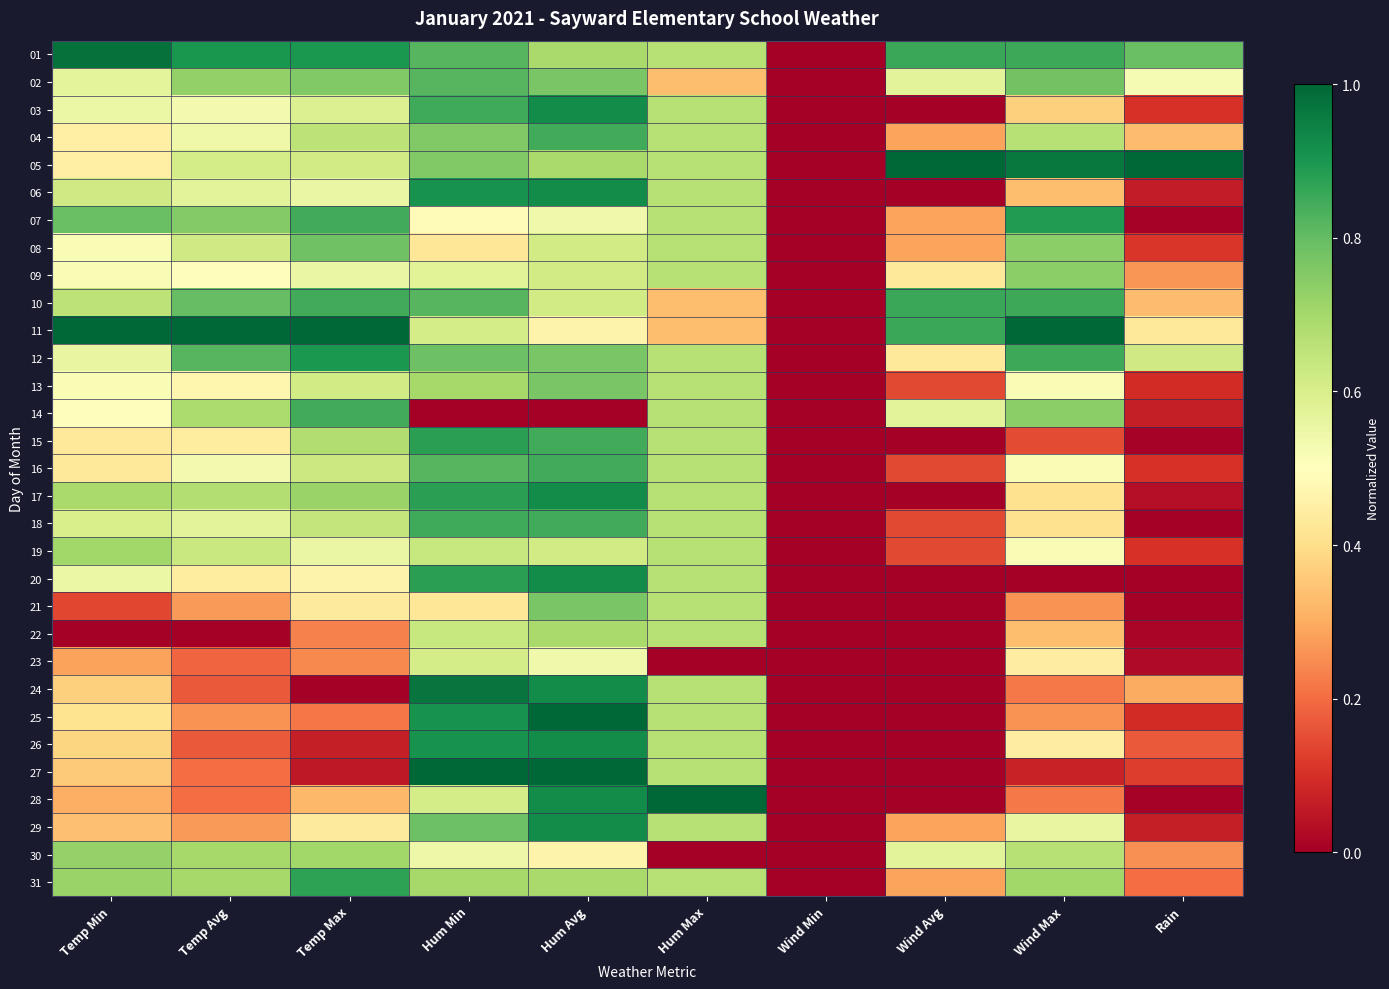

Reading left to right, list all the values displayed in this chart.

01: Temp Min=1.0	Temp Avg=0.9	Temp Max=0.9	Hum Min=0.8	Hum Avg=0.7	Hum Max=0.7	Wind Min=0.0	Wind Avg=0.9	Wind Max=0.9	Rain=0.8
02: Temp Min=0.6	Temp Avg=0.7	Temp Max=0.8	Hum Min=0.8	Hum Avg=0.8	Hum Max=0.3	Wind Min=0.0	Wind Avg=0.6	Wind Max=0.8	Rain=0.5
03: Temp Min=0.5	Temp Avg=0.5	Temp Max=0.6	Hum Min=0.8	Hum Avg=0.9	Hum Max=0.7	Wind Min=0.0	Wind Avg=0.0	Wind Max=0.4	Rain=0.1
04: Temp Min=0.5	Temp Avg=0.5	Temp Max=0.7	Hum Min=0.8	Hum Avg=0.8	Hum Max=0.7	Wind Min=0.0	Wind Avg=0.3	Wind Max=0.7	Rain=0.3
05: Temp Min=0.5	Temp Avg=0.6	Temp Max=0.6	Hum Min=0.8	Hum Avg=0.7	Hum Max=0.7	Wind Min=0.0	Wind Avg=1.0	Wind Max=1.0	Rain=1.0
06: Temp Min=0.6	Temp Avg=0.6	Temp Max=0.6	Hum Min=0.9	Hum Avg=0.9	Hum Max=0.7	Wind Min=0.0	Wind Avg=0.0	Wind Max=0.3	Rain=0.1
07: Temp Min=0.8	Temp Avg=0.8	Temp Max=0.8	Hum Min=0.5	Hum Avg=0.5	Hum Max=0.7	Wind Min=0.0	Wind Avg=0.3	Wind Max=0.9	Rain=0.0
08: Temp Min=0.5	Temp Avg=0.6	Temp Max=0.8	Hum Min=0.4	Hum Avg=0.6	Hum Max=0.7	Wind Min=0.0	Wind Avg=0.3	Wind Max=0.7	Rain=0.1
09: Temp Min=0.5	Temp Avg=0.5	Temp Max=0.6	Hum Min=0.6	Hum Avg=0.6	Hum Max=0.7	Wind Min=0.0	Wind Avg=0.4	Wind Max=0.7	Rain=0.3
10: Temp Min=0.7	Temp Avg=0.8	Temp Max=0.8	Hum Min=0.8	Hum Avg=0.6	Hum Max=0.3	Wind Min=0.0	Wind Avg=0.9	Wind Max=0.9	Rain=0.3
11: Temp Min=1.0	Temp Avg=1.0	Temp Max=1.0	Hum Min=0.6	Hum Avg=0.5	Hum Max=0.3	Wind Min=0.0	Wind Avg=0.9	Wind Max=1.0	Rain=0.4
12: Temp Min=0.6	Temp Avg=0.8	Temp Max=0.9	Hum Min=0.8	Hum Avg=0.8	Hum Max=0.7	Wind Min=0.0	Wind Avg=0.4	Wind Max=0.9	Rain=0.6
13: Temp Min=0.5	Temp Avg=0.5	Temp Max=0.6	Hum Min=0.7	Hum Avg=0.8	Hum Max=0.7	Wind Min=0.0	Wind Avg=0.1	Wind Max=0.5	Rain=0.1
14: Temp Min=0.5	Temp Avg=0.7	Temp Max=0.8	Hum Min=0.0	Hum Avg=0.0	Hum Max=0.7	Wind Min=0.0	Wind Avg=0.6	Wind Max=0.7	Rain=0.1
15: Temp Min=0.4	Temp Avg=0.4	Temp Max=0.7	Hum Min=0.9	Hum Avg=0.8	Hum Max=0.7	Wind Min=0.0	Wind Avg=0.0	Wind Max=0.1	Rain=0.0
16: Temp Min=0.4	Temp Avg=0.5	Temp Max=0.6	Hum Min=0.8	Hum Avg=0.8	Hum Max=0.7	Wind Min=0.0	Wind Avg=0.1	Wind Max=0.5	Rain=0.1
17: Temp Min=0.7	Temp Avg=0.7	Temp Max=0.7	Hum Min=0.9	Hum Avg=0.9	Hum Max=0.7	Wind Min=0.0	Wind Avg=0.0	Wind Max=0.4	Rain=0.0
18: Temp Min=0.6	Temp Avg=0.6	Temp Max=0.6	Hum Min=0.8	Hum Avg=0.8	Hum Max=0.7	Wind Min=0.0	Wind Avg=0.1	Wind Max=0.4	Rain=0.0
19: Temp Min=0.7	Temp Avg=0.6	Temp Max=0.6	Hum Min=0.6	Hum Avg=0.6	Hum Max=0.7	Wind Min=0.0	Wind Avg=0.1	Wind Max=0.5	Rain=0.1
20: Temp Min=0.5	Temp Avg=0.4	Temp Max=0.5	Hum Min=0.9	Hum Avg=0.9	Hum Max=0.7	Wind Min=0.0	Wind Avg=0.0	Wind Max=0.0	Rain=0.0
21: Temp Min=0.1	Temp Avg=0.3	Temp Max=0.4	Hum Min=0.4	Hum Avg=0.8	Hum Max=0.7	Wind Min=0.0	Wind Avg=0.0	Wind Max=0.3	Rain=0.0
22: Temp Min=0.0	Temp Avg=0.0	Temp Max=0.2	Hum Min=0.6	Hum Avg=0.7	Hum Max=0.7	Wind Min=0.0	Wind Avg=0.0	Wind Max=0.3	Rain=0.0
23: Temp Min=0.3	Temp Avg=0.2	Temp Max=0.2	Hum Min=0.6	Hum Avg=0.5	Hum Max=0.0	Wind Min=0.0	Wind Avg=0.0	Wind Max=0.4	Rain=0.0
24: Temp Min=0.4	Temp Avg=0.2	Temp Max=0.0	Hum Min=1.0	Hum Avg=0.9	Hum Max=0.7	Wind Min=0.0	Wind Avg=0.0	Wind Max=0.2	Rain=0.3
25: Temp Min=0.4	Temp Avg=0.3	Temp Max=0.2	Hum Min=0.9	Hum Avg=1.0	Hum Max=0.7	Wind Min=0.0	Wind Avg=0.0	Wind Max=0.3	Rain=0.1
26: Temp Min=0.4	Temp Avg=0.2	Temp Max=0.1	Hum Min=0.9	Hum Avg=0.9	Hum Max=0.7	Wind Min=0.0	Wind Avg=0.0	Wind Max=0.4	Rain=0.2
27: Temp Min=0.4	Temp Avg=0.2	Temp Max=0.1	Hum Min=1.0	Hum Avg=1.0	Hum Max=0.7	Wind Min=0.0	Wind Avg=0.0	Wind Max=0.1	Rain=0.1
28: Temp Min=0.3	Temp Avg=0.2	Temp Max=0.3	Hum Min=0.6	Hum Avg=0.9	Hum Max=1.0	Wind Min=0.0	Wind Avg=0.0	Wind Max=0.2	Rain=0.0
29: Temp Min=0.3	Temp Avg=0.3	Temp Max=0.4	Hum Min=0.8	Hum Avg=0.9	Hum Max=0.7	Wind Min=0.0	Wind Avg=0.3	Wind Max=0.6	Rain=0.1
30: Temp Min=0.7	Temp Avg=0.7	Temp Max=0.7	Hum Min=0.5	Hum Avg=0.5	Hum Max=0.0	Wind Min=0.0	Wind Avg=0.6	Wind Max=0.7	Rain=0.3
31: Temp Min=0.7	Temp Avg=0.7	Temp Max=0.9	Hum Min=0.7	Hum Avg=0.7	Hum Max=0.7	Wind Min=0.0	Wind Avg=0.3	Wind Max=0.7	Rain=0.2